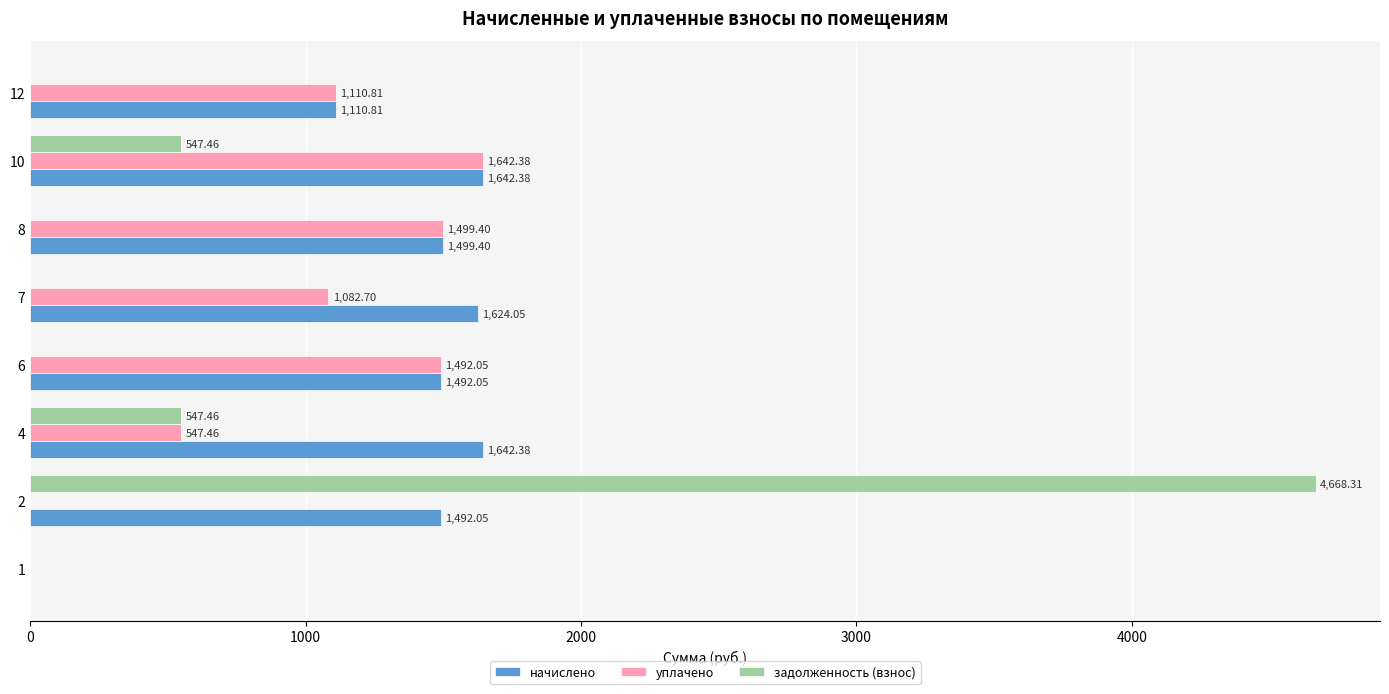

What is the sum of all задолженность (взнос) values?

5763.2